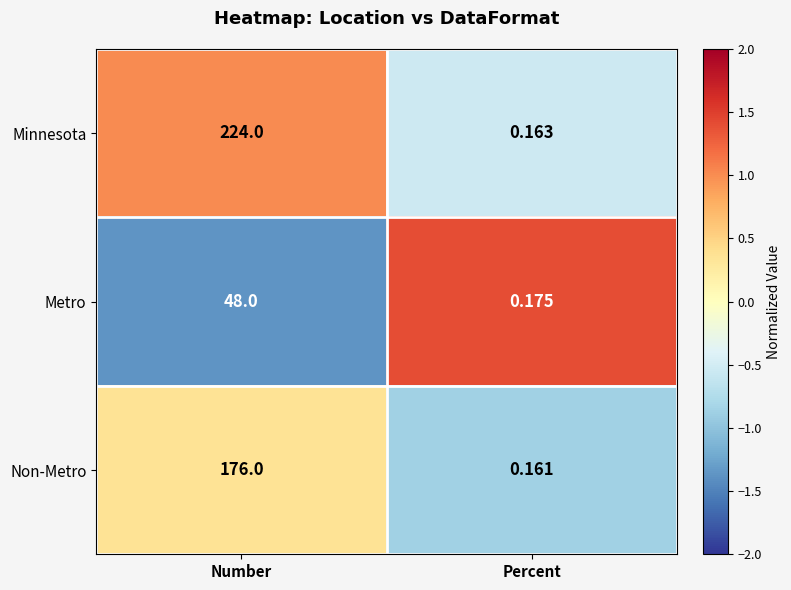

Rank the series by their average value, from highest to lowest.

Minnesota, Non-Metro, Metro